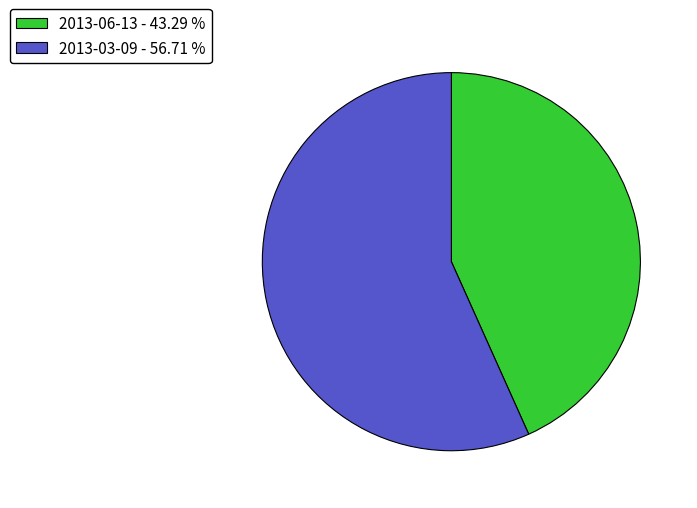

Between 2013-06-13 and 2013-03-09, which is larger?

2013-03-09